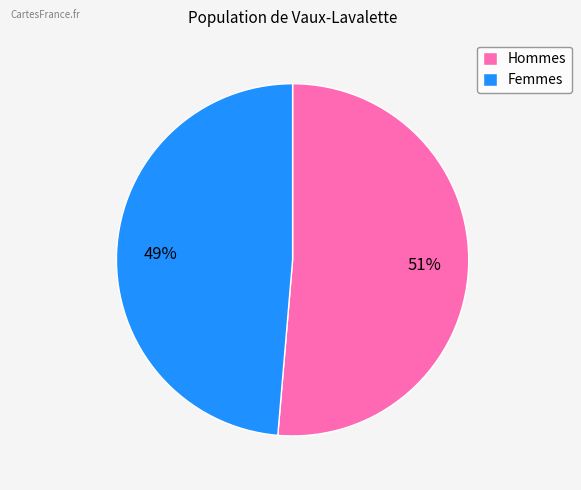

To the nearest percent, what portion does Femmes represent?

49%